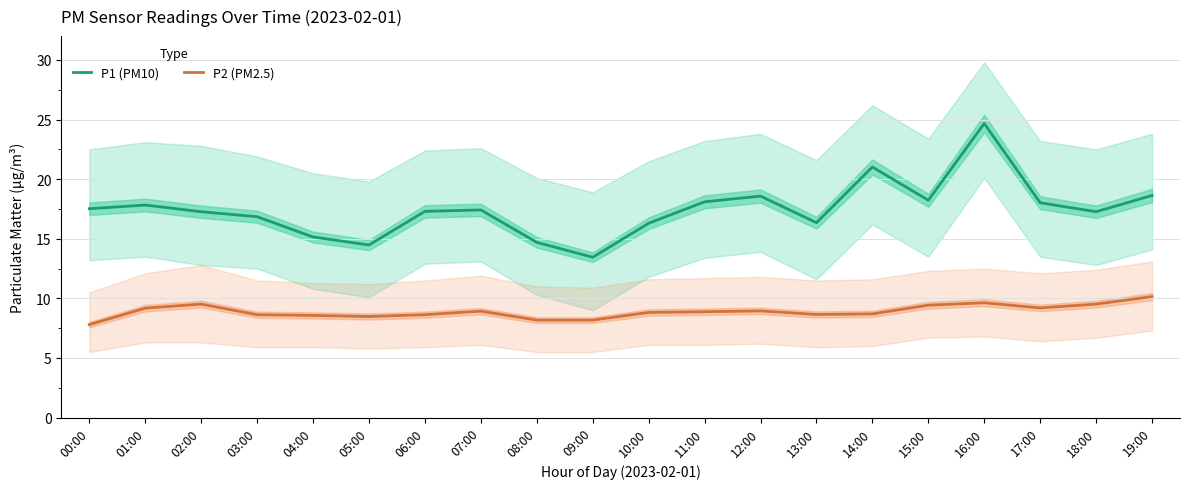

Does the chart display data point markers on the line(s)?

No